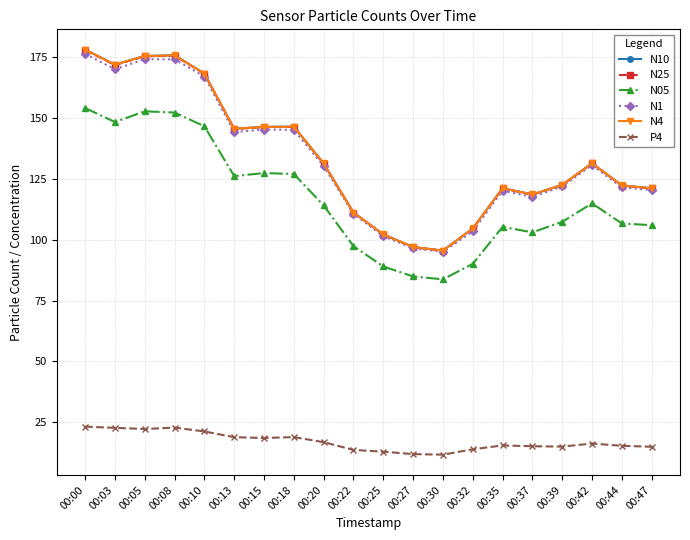

Where does the N10 series first go above 131?

00:00